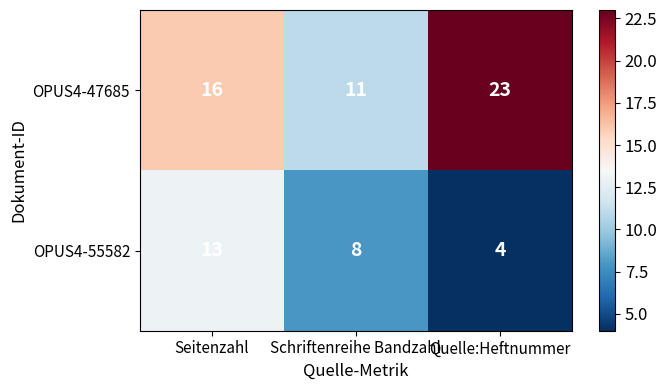

At which category does the chart reach its minimum across all series?

Quelle:Heftnummer